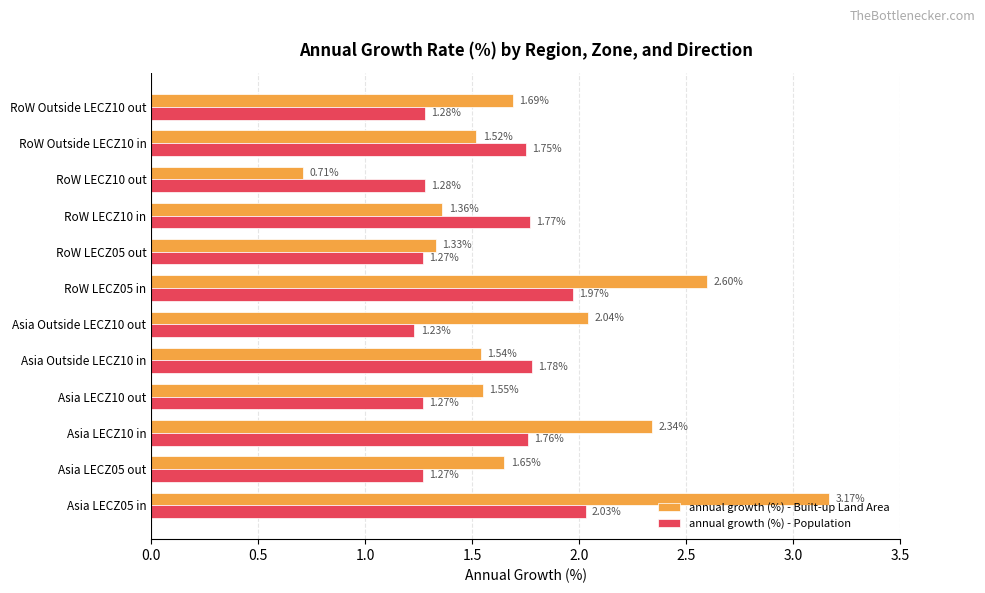

Is the value of annual growth (%) - Population at Asia LECZ10 in greater than the value of annual growth (%) - Built-up Land Area at RoW LECZ05 out?

Yes